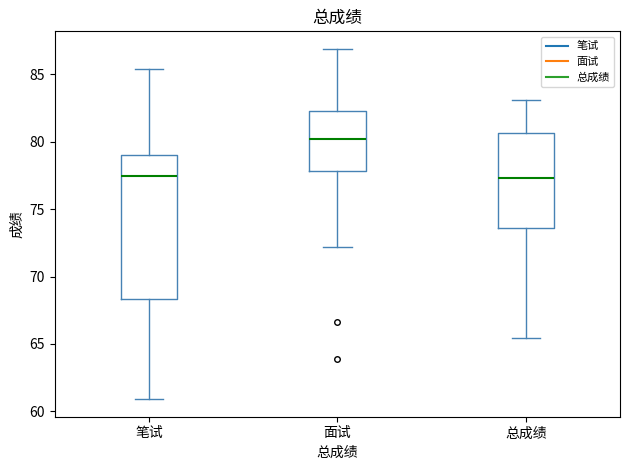

Where does the median line of the box for 面试 sit on the y-axis? The values are not printed on the chart, so give them approximately, as read against the axis.

80.0